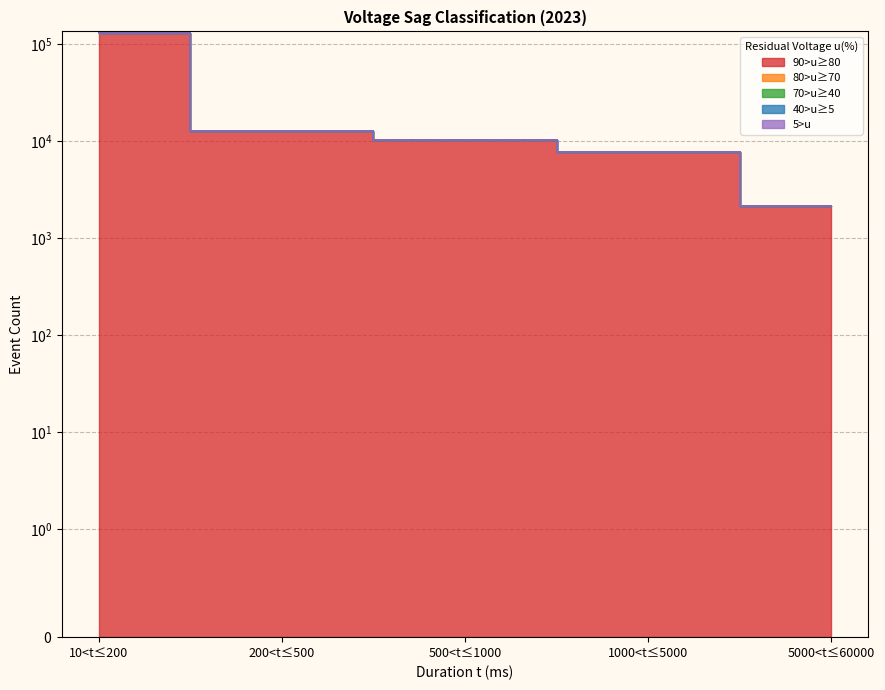

Count the number of categories in the chart.

5